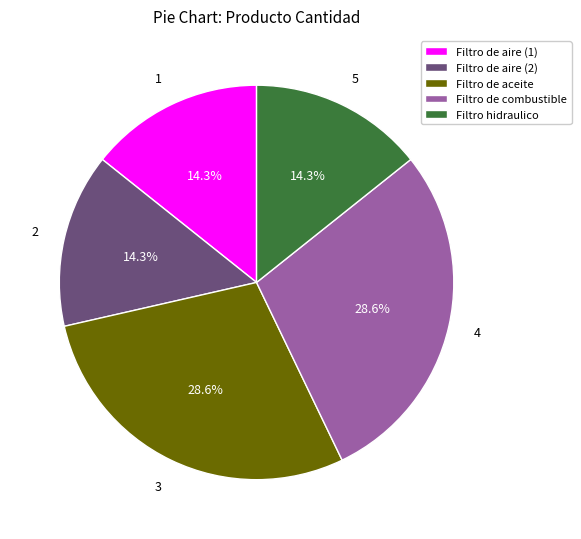

Count the number of slices in the pie.

5